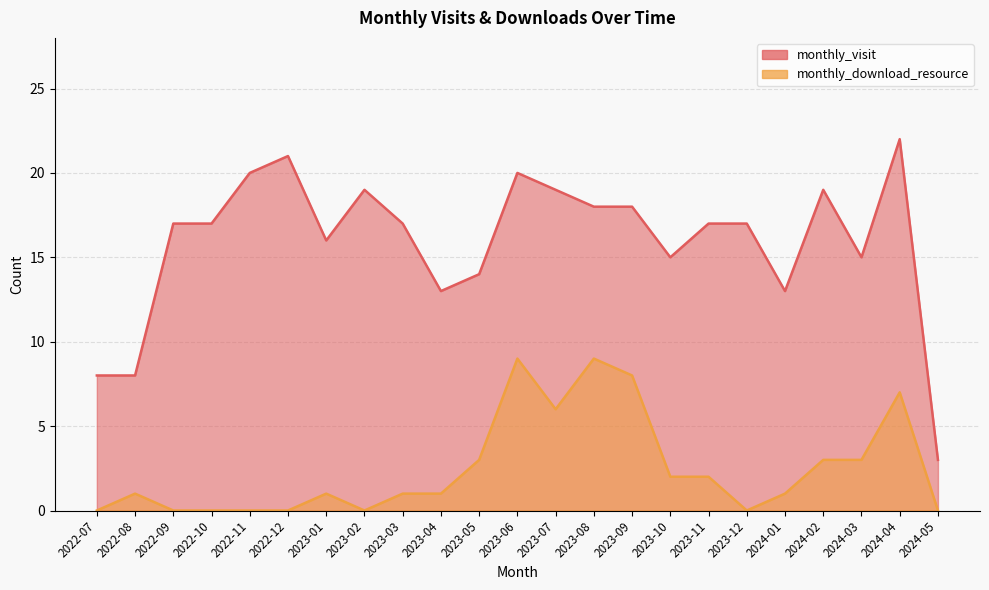

What is the greatest value displayed?

22